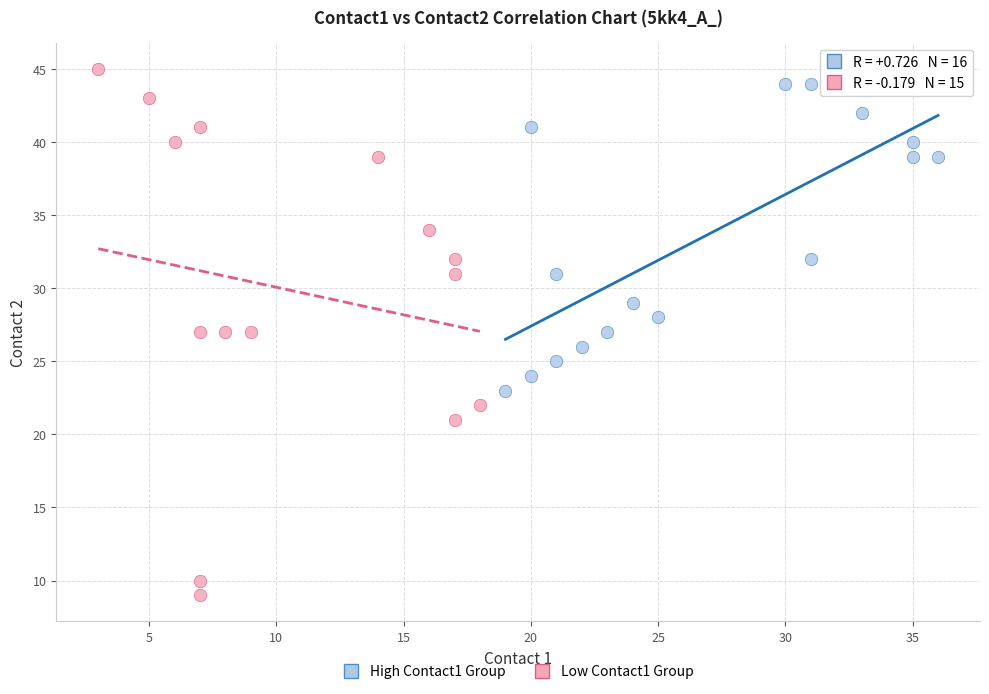

Which series has the widest spread of Y values?

Low Contact1 Group